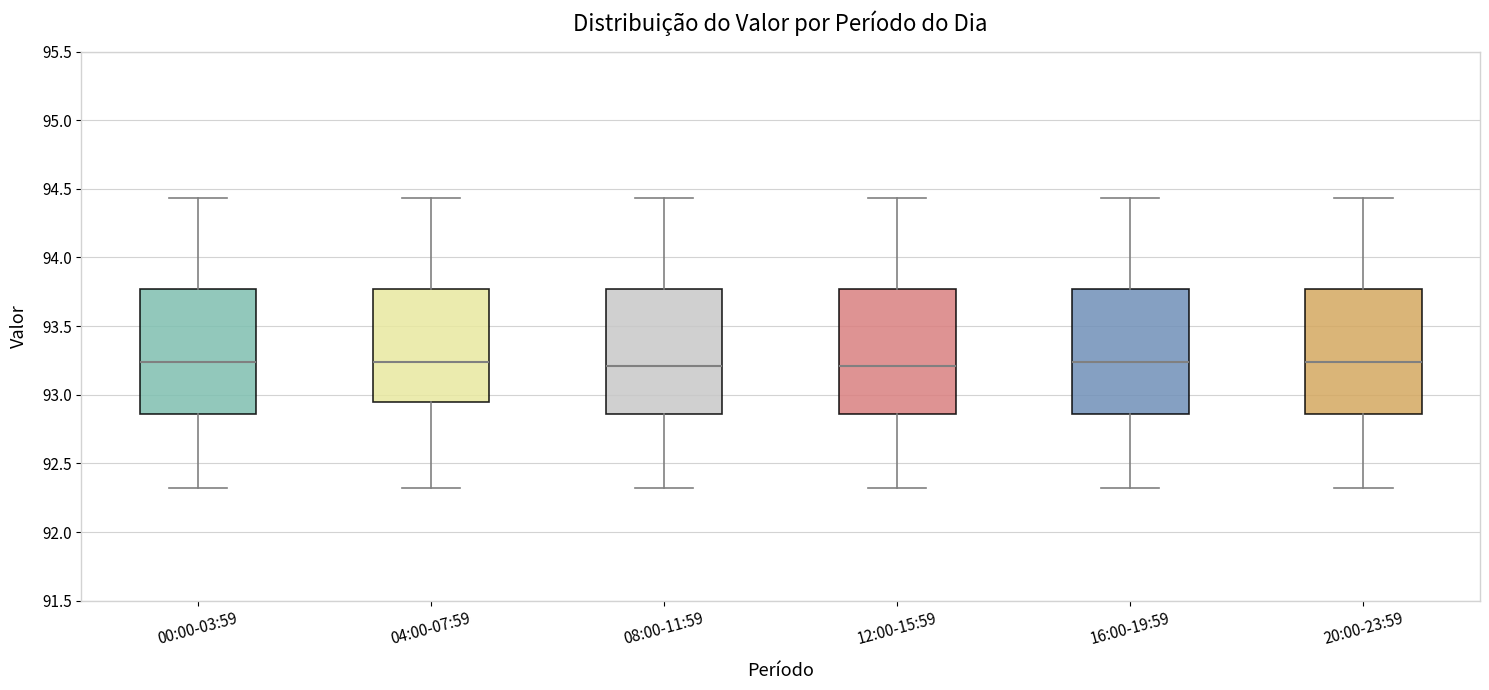

Reading left to right, read every box against the y-axis: the position of its median line, the range the box covers, and the ends of its whiskers. The values are not printed on the chart, so give them approximately, as read against the axis.

00:00-03:59: median 93.25, box 92.85 to 93.75, whiskers 92.30 to 94.45
04:00-07:59: median 93.25, box 92.95 to 93.75, whiskers 92.30 to 94.45
08:00-11:59: median 93.20, box 92.85 to 93.75, whiskers 92.30 to 94.45
12:00-15:59: median 93.20, box 92.85 to 93.75, whiskers 92.30 to 94.45
16:00-19:59: median 93.25, box 92.85 to 93.75, whiskers 92.30 to 94.45
20:00-23:59: median 93.25, box 92.85 to 93.75, whiskers 92.30 to 94.45